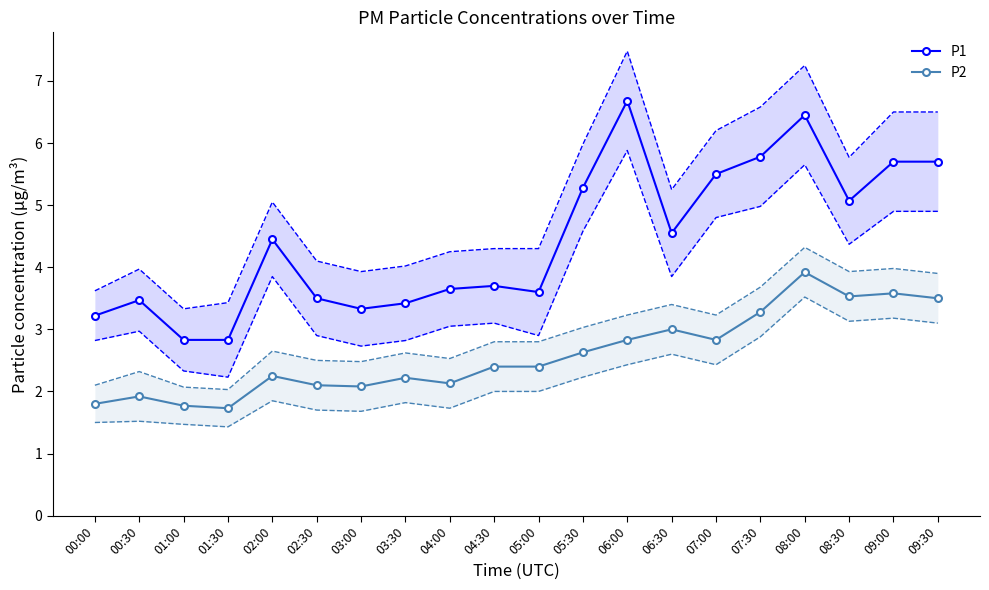

Count the number of categories in the chart.

20